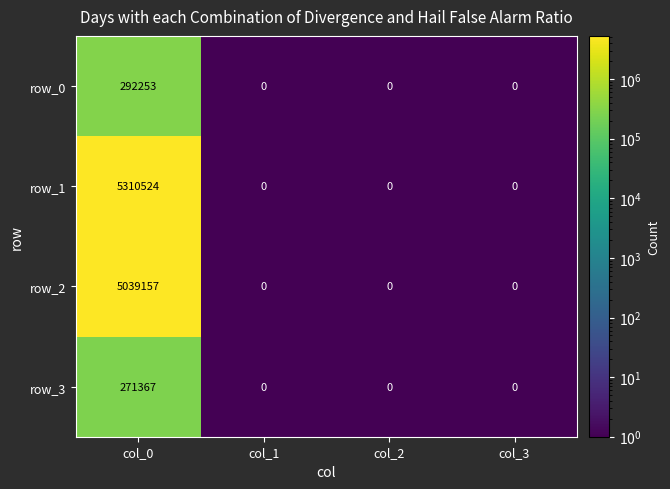

What value does the row_1 series have at col_1?

0